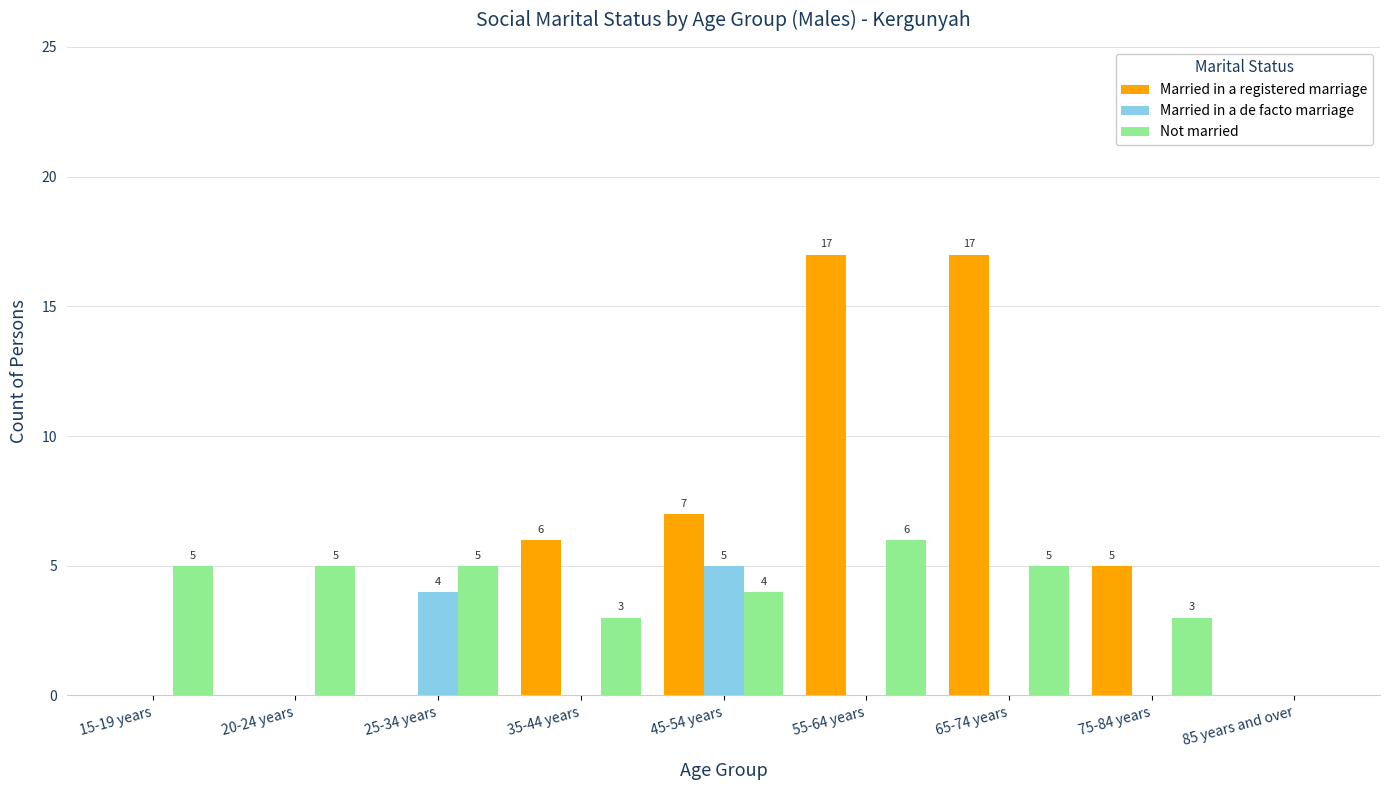

How many categories are shown in the chart?

9